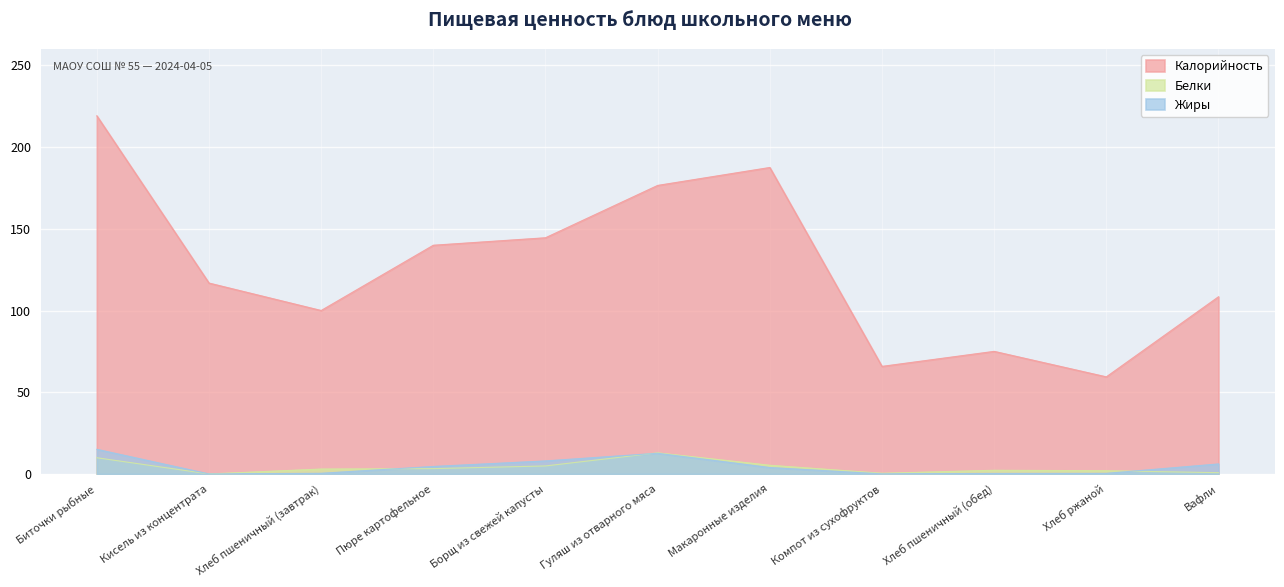

True or false: Калорийность has a value of 144.5 at Борщ из свежей капусты.

True